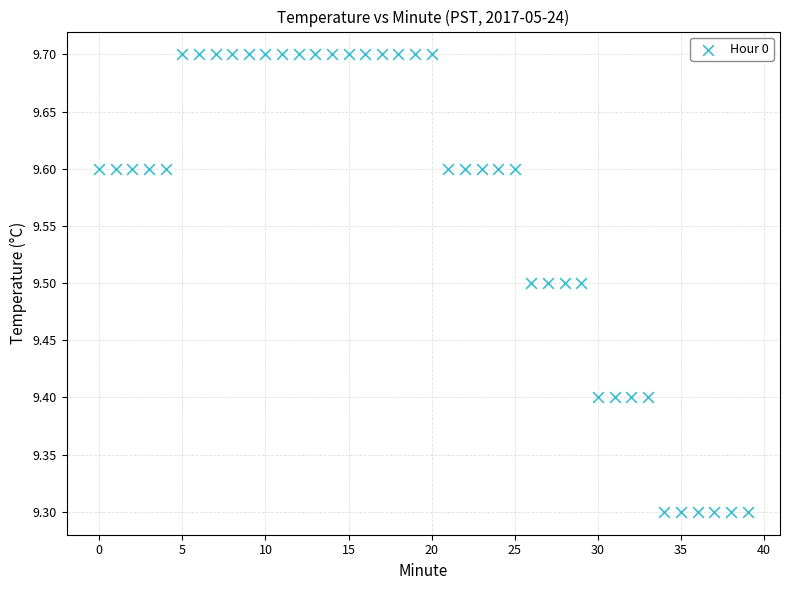

What is the range of Y values (max minus min)?

0.4